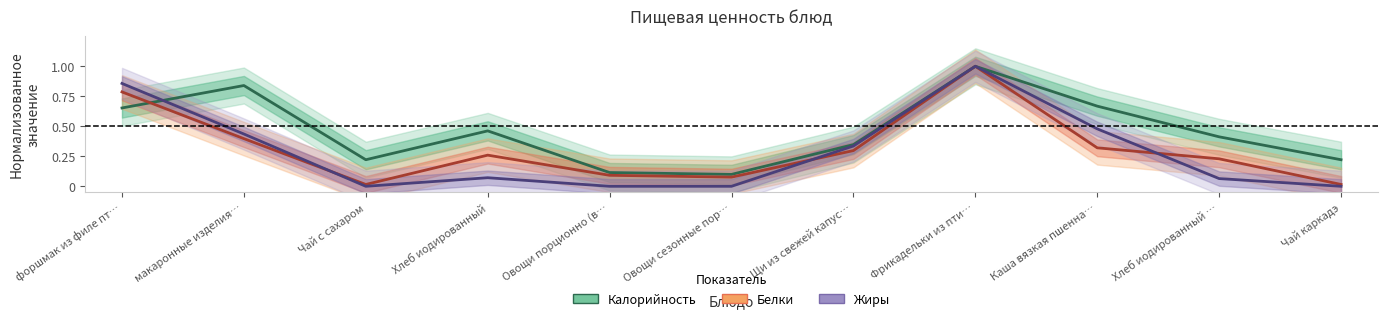

Which category has the lowest value in the Жиры series?

Чай с сахаром